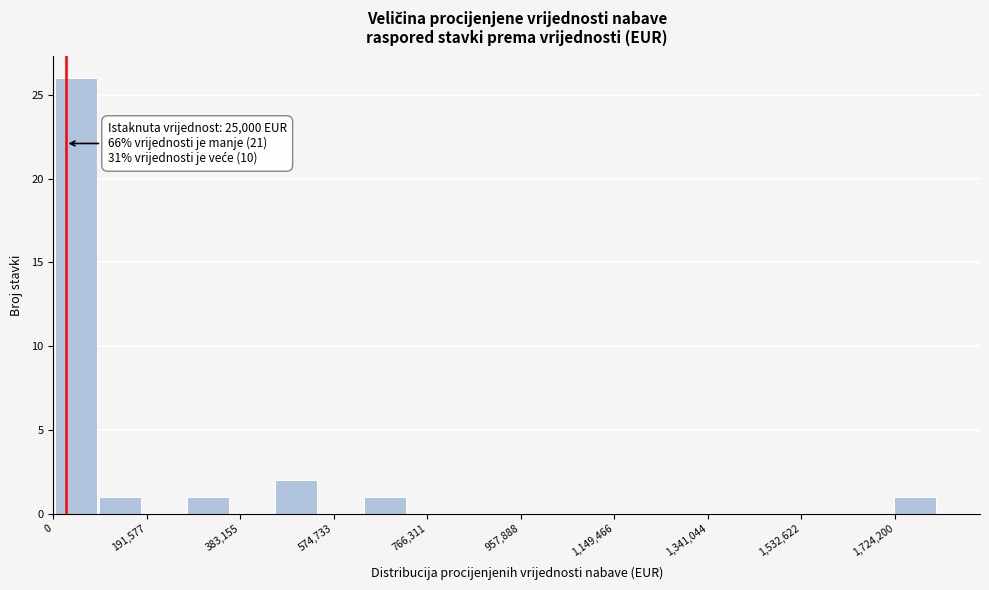

Over which range of the x-axis is the bar tallest?

0 to 100000